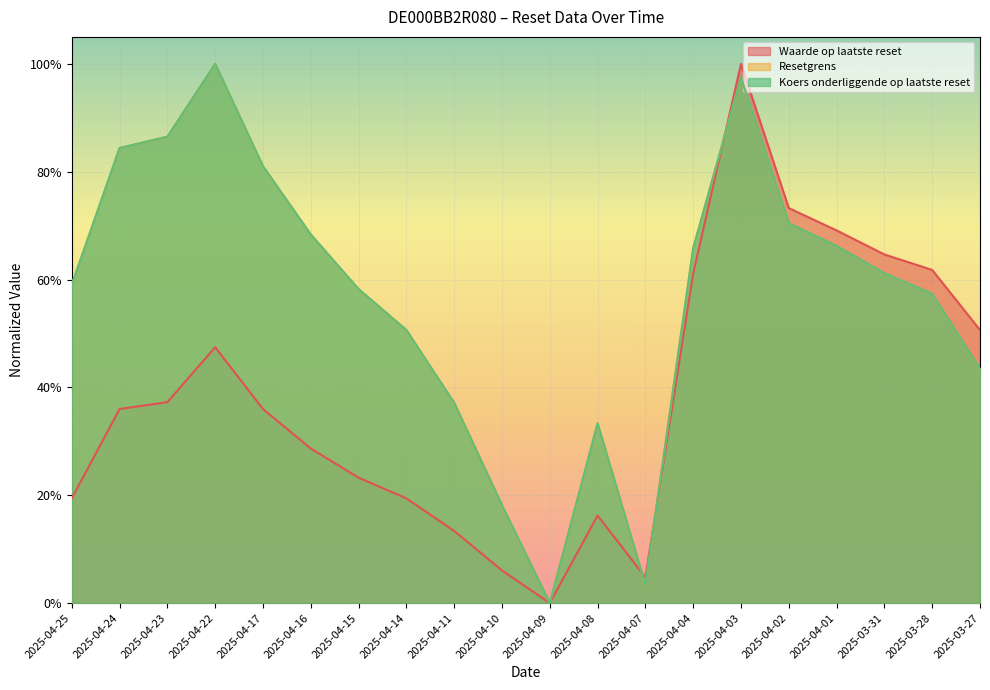

The Waarde op laatste reset series shows 0.3 at 2025-04-16. True or false?

True